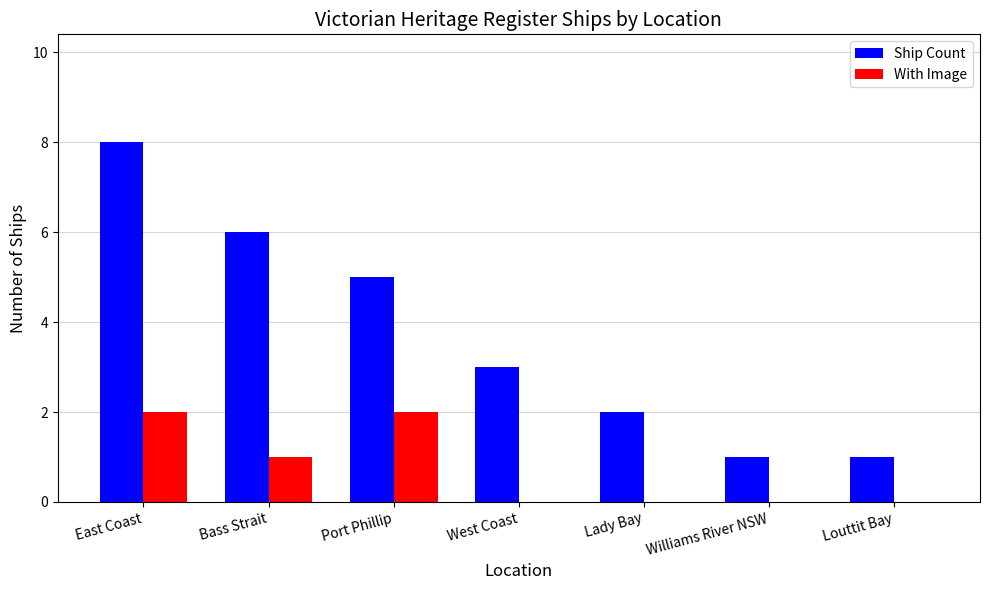

Is the value of Ship Count at Bass Strait greater than the value of With Image at Port Phillip?

Yes